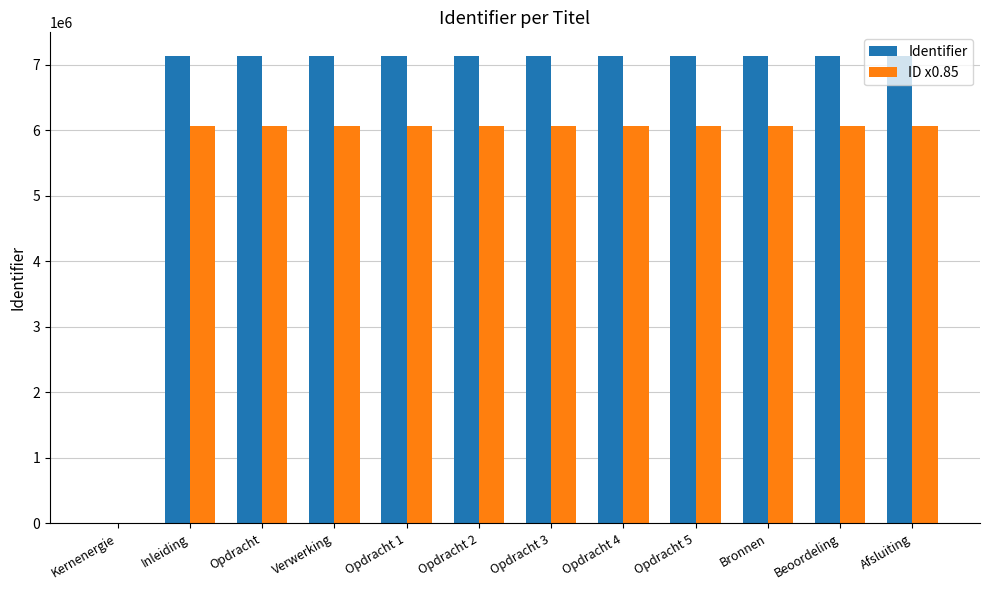

What is the total value across all series at Verwerking?

13199505.8